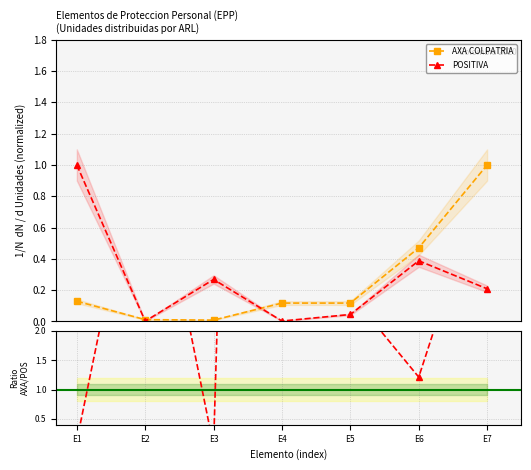

How many interior local peaks does the POSITIVA series have?

2